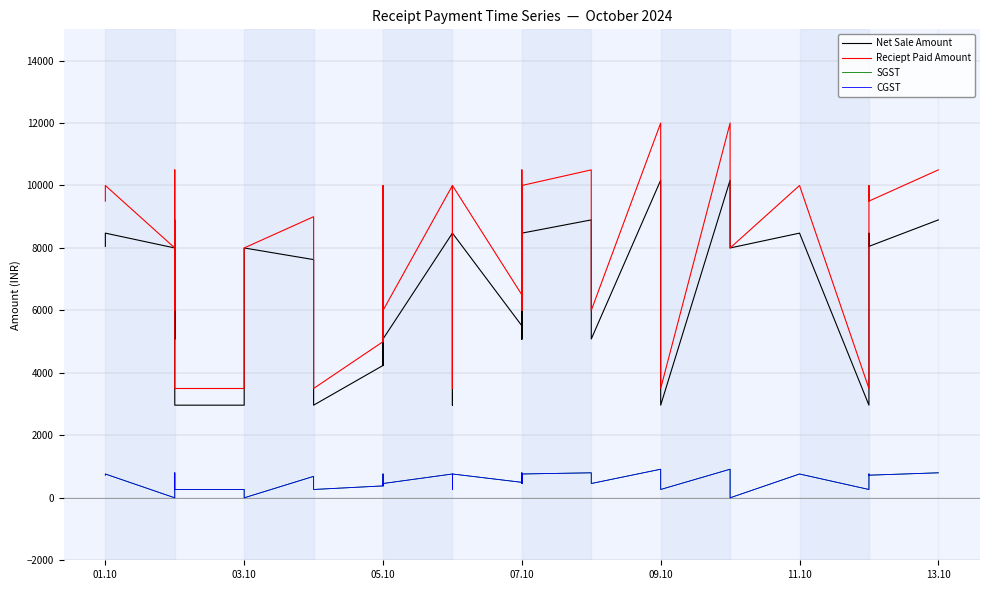

Rank the series by their maximum value, from lowest to highest.

SGST, CGST, Net Sale Amount, Reciept Paid Amount